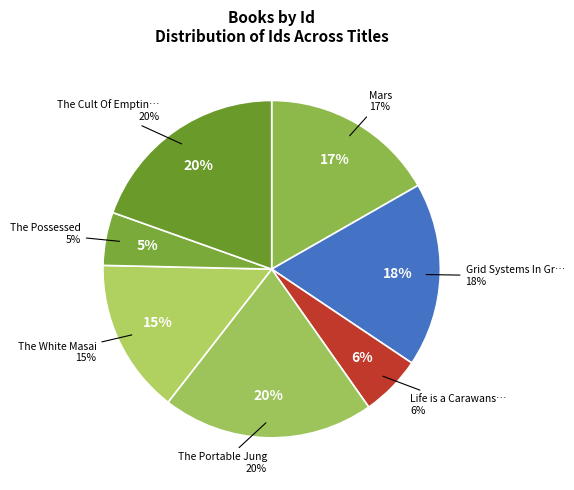

To the nearest percent, what is the difference between the Grid Systems In Graphic Design and The Possessed slice percentages?

13%